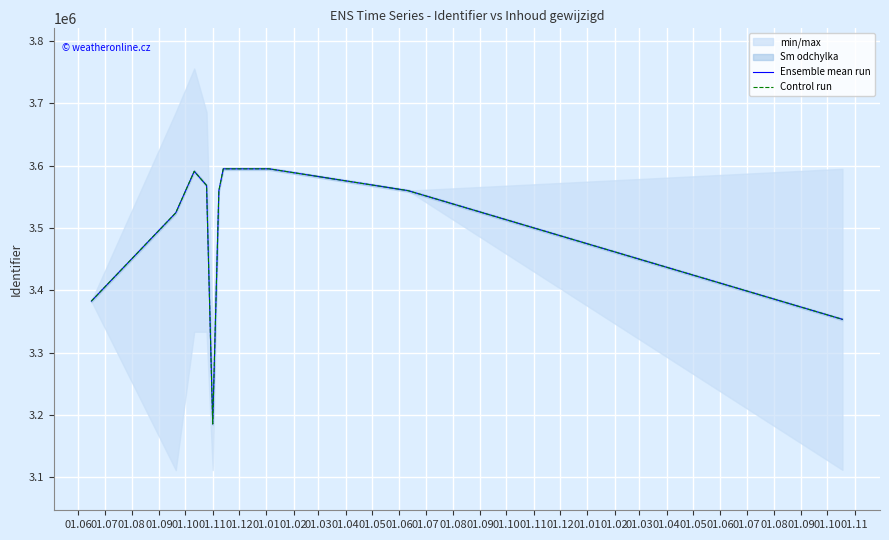

What is the average value of the Control run series?

3500758.2